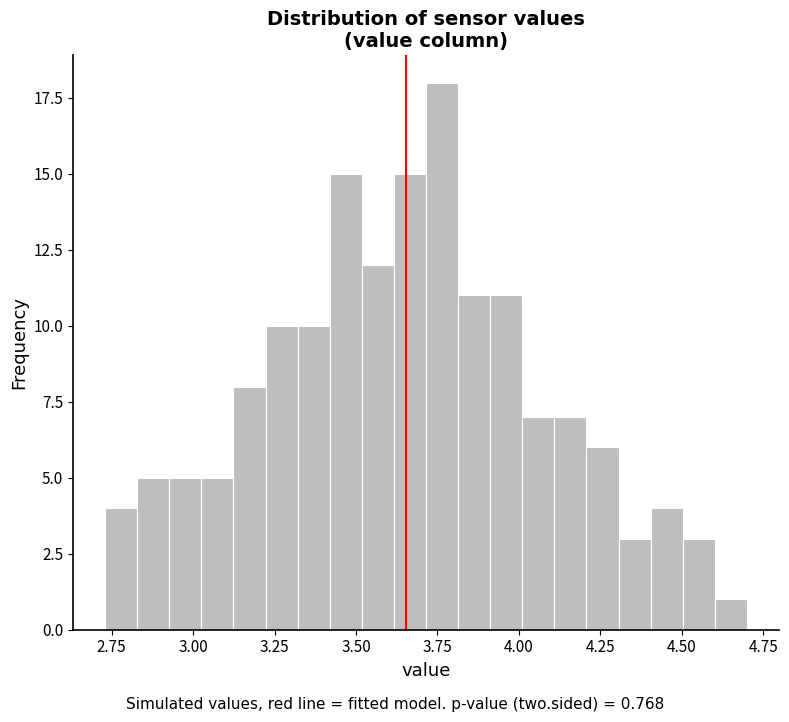

Around what value on the x-axis is the tallest bar? Give the approximate position of its centre, as read against the axis.

3.75